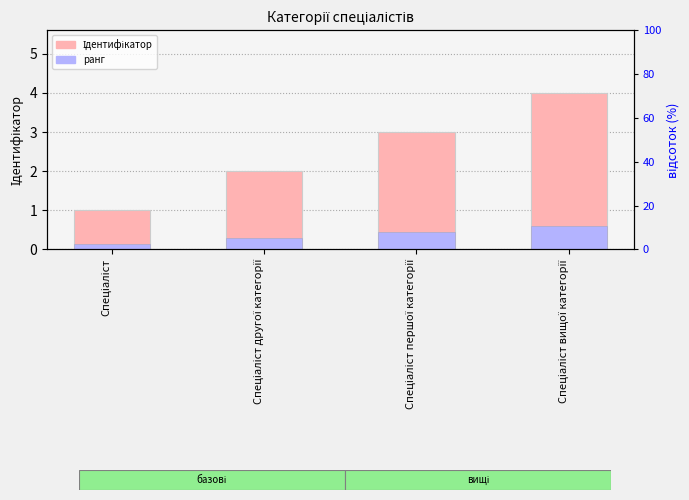

Where is Ідентифікатор nearest to the value 2?

Спеціаліст другої категорії